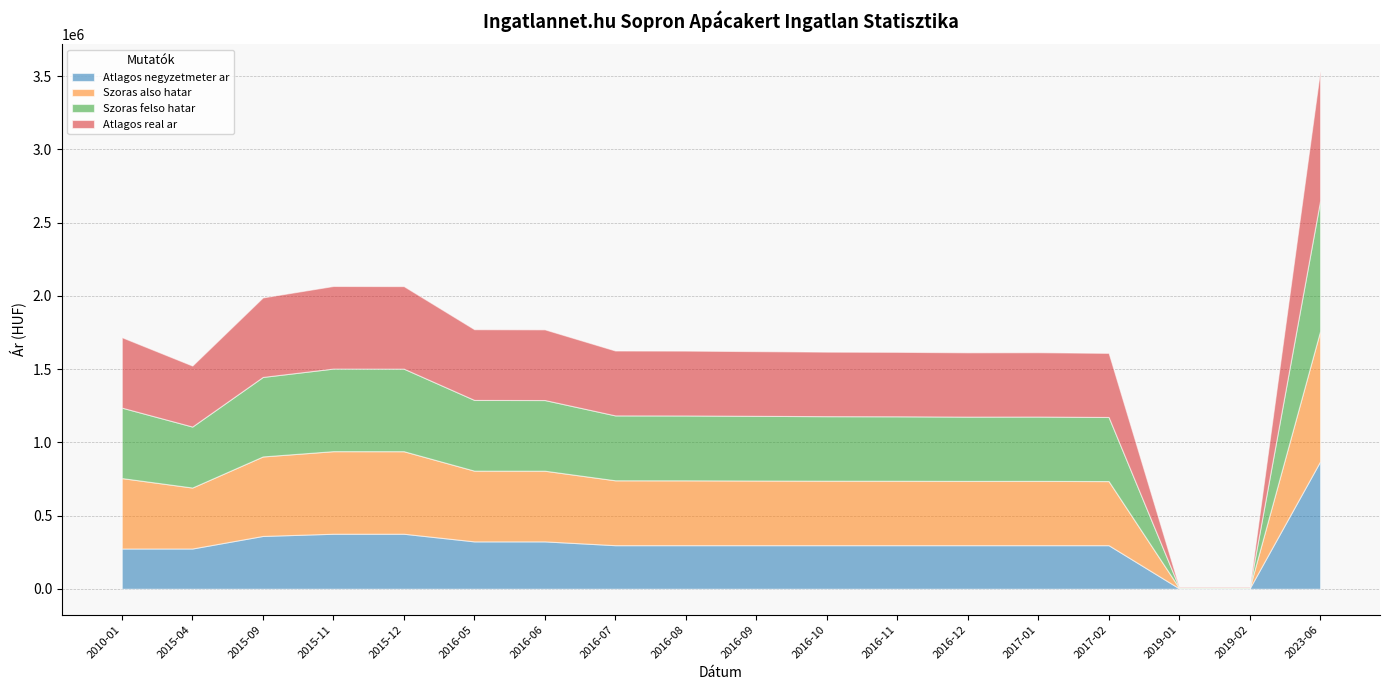

At which category is the sum across all series the highest?

2023-06